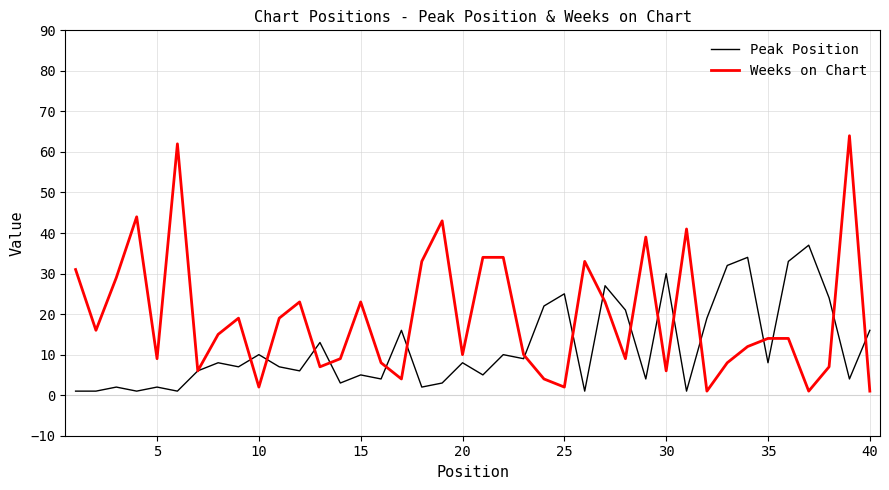

Which series has the largest range (max minus min)?

Weeks on Chart